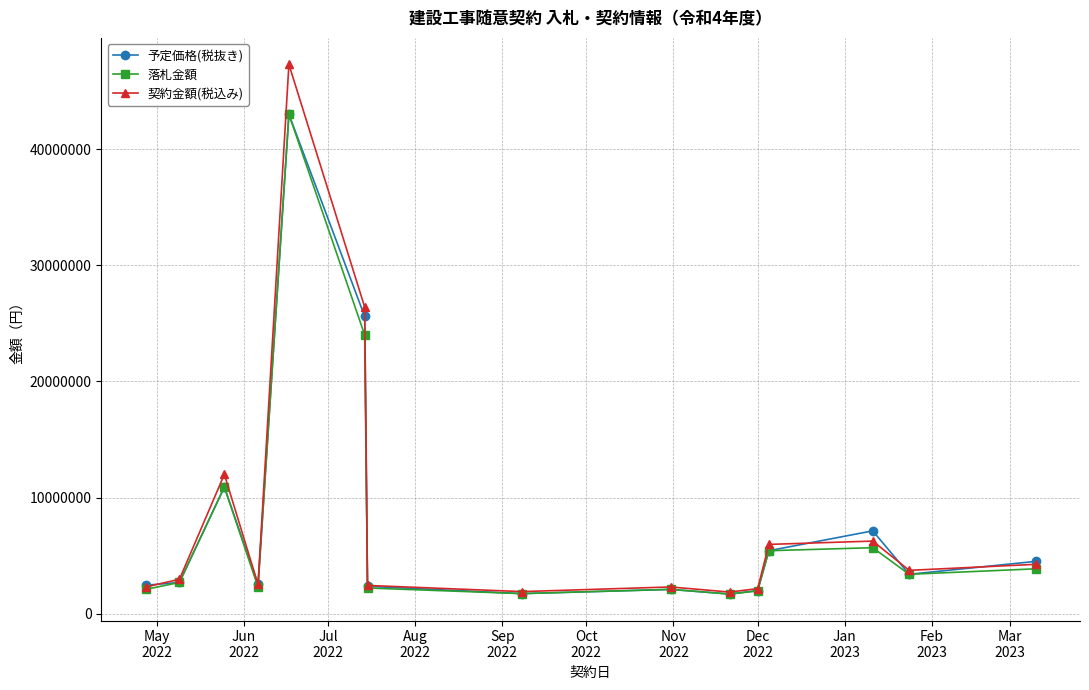

True or false: 予定価格(税抜き) has more than 0 interior local peaks.

True